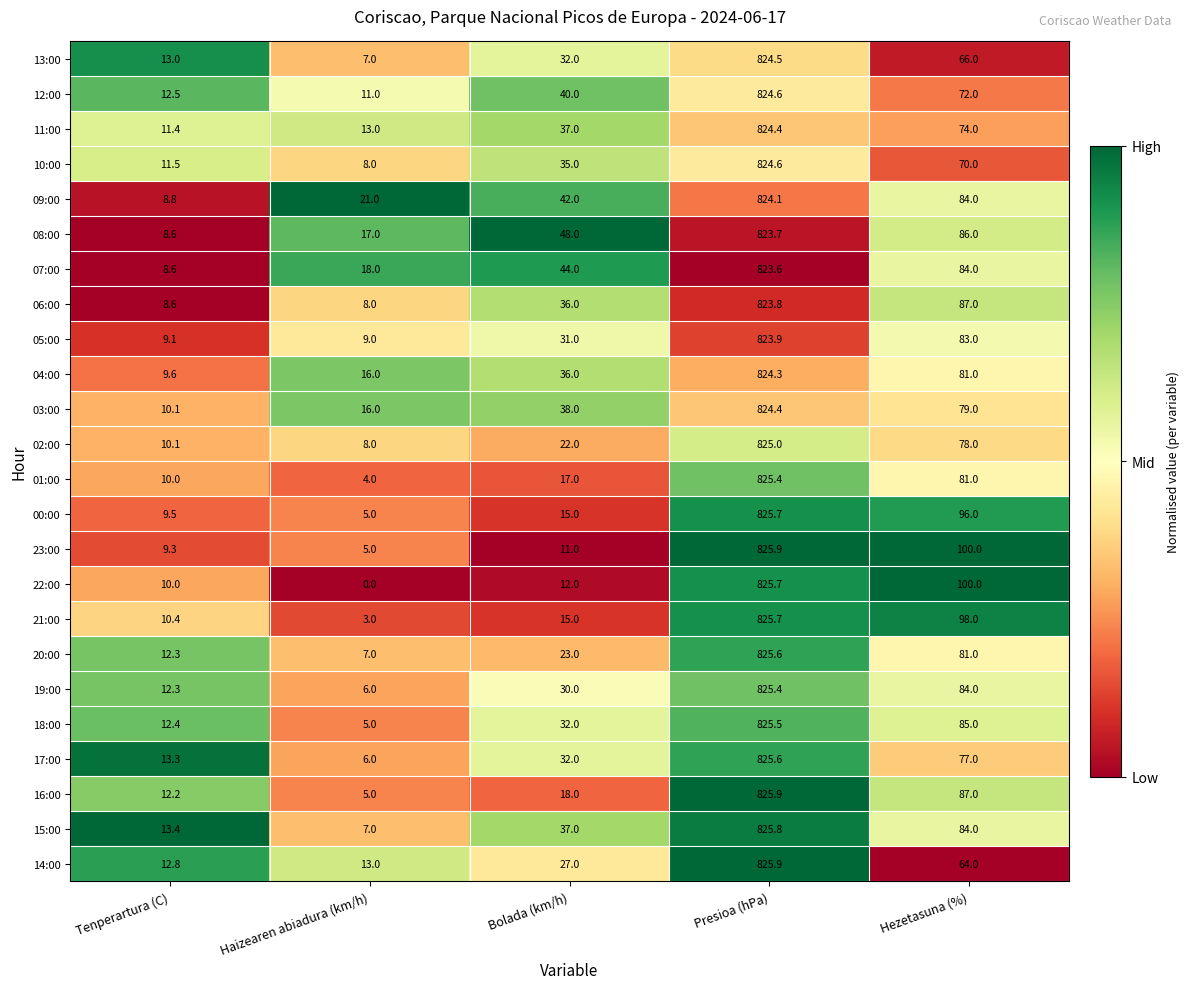

Count the number of categories in the chart.

5